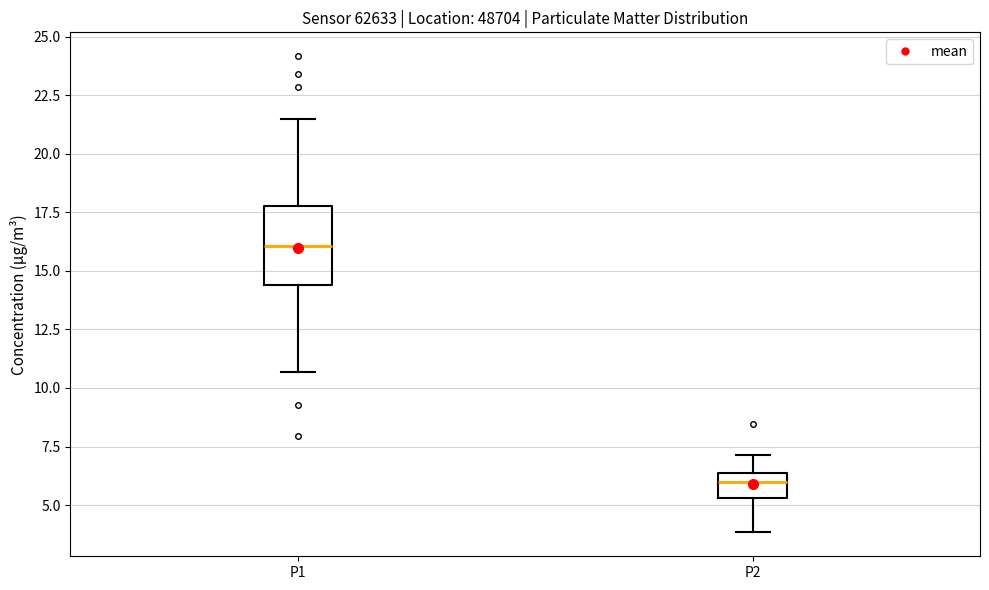

Which box has the lowest median line?

P2